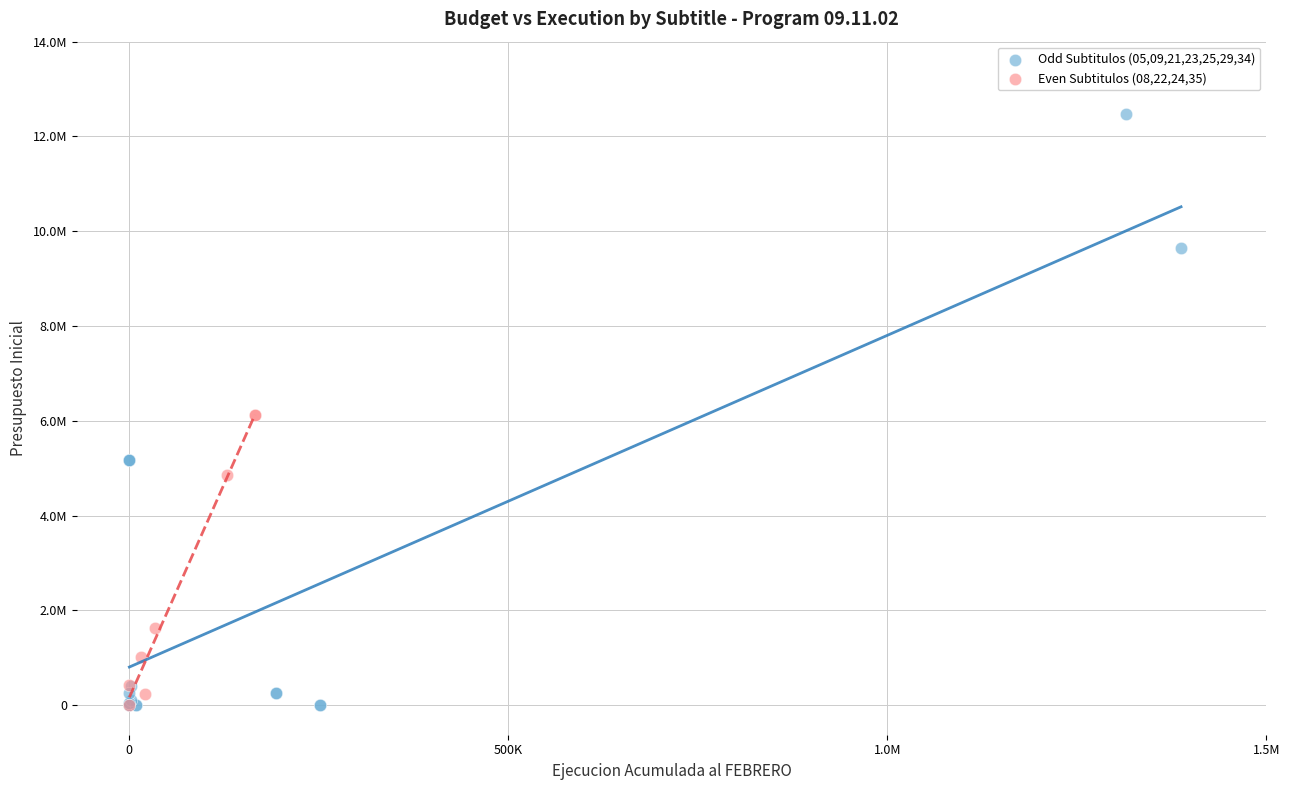

Which series contains the highest Y value?

Odd Subtitulos (05,09,21,23,25,29,34)